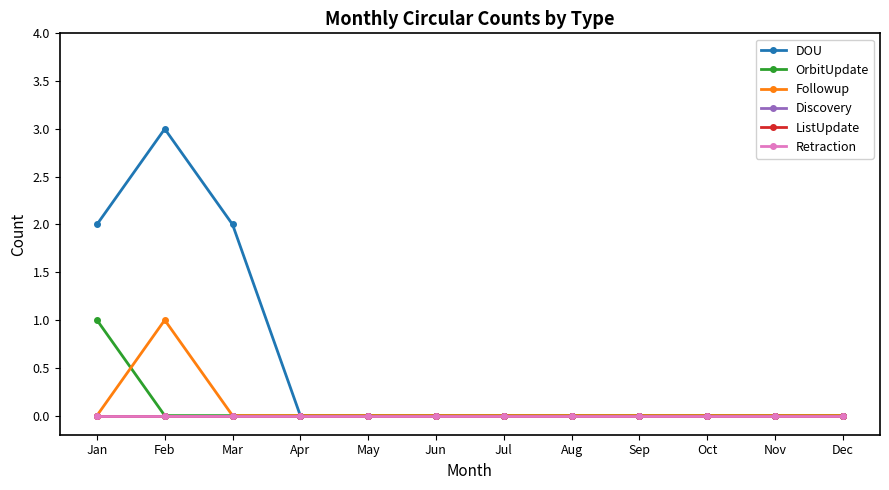

True or false: Retraction and Discovery cross at least once.

False